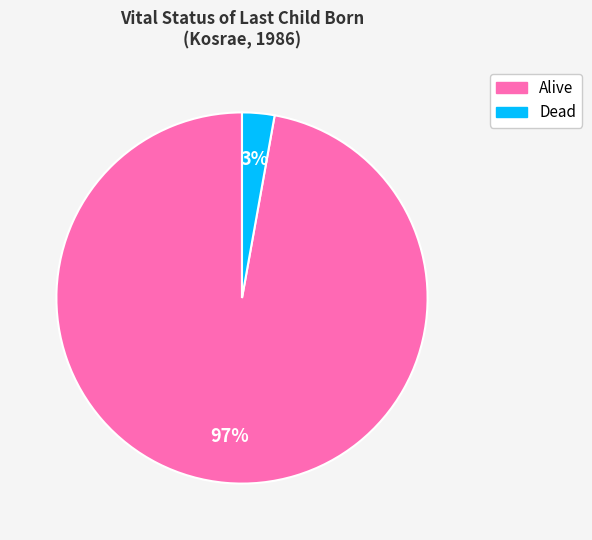

What is the largest slice in the pie chart?

Alive